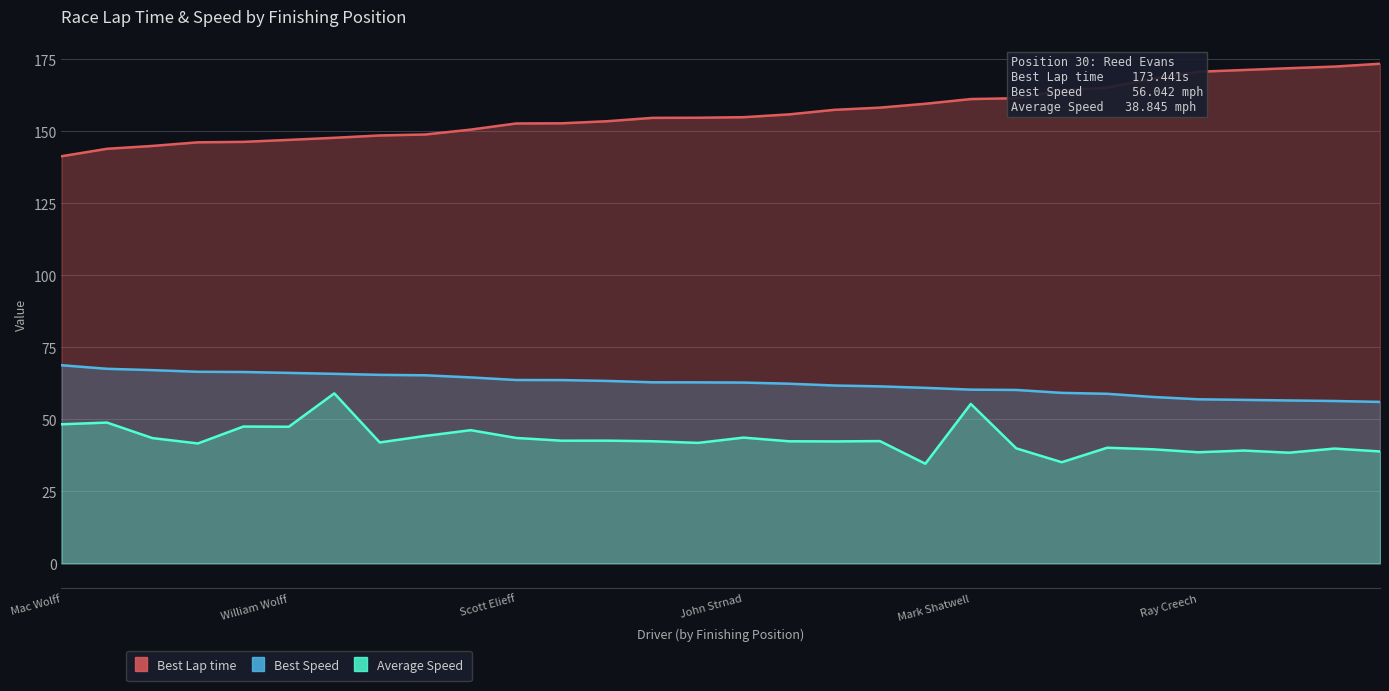

True or false: Best Lap time and Best Speed cross at least once.

False